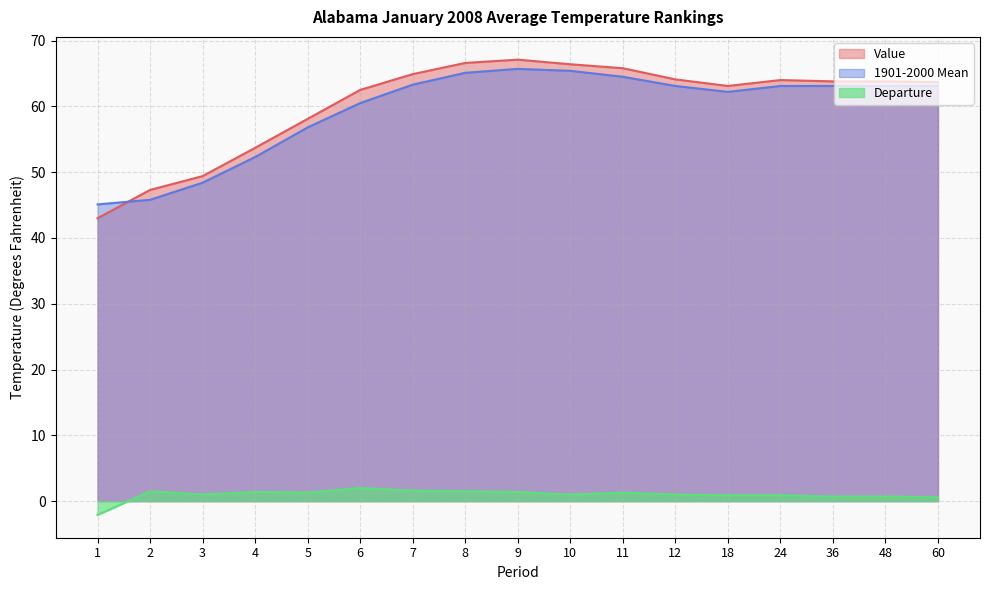

Is it true that 1901-2000 Mean equals 22.4 at 11?

False